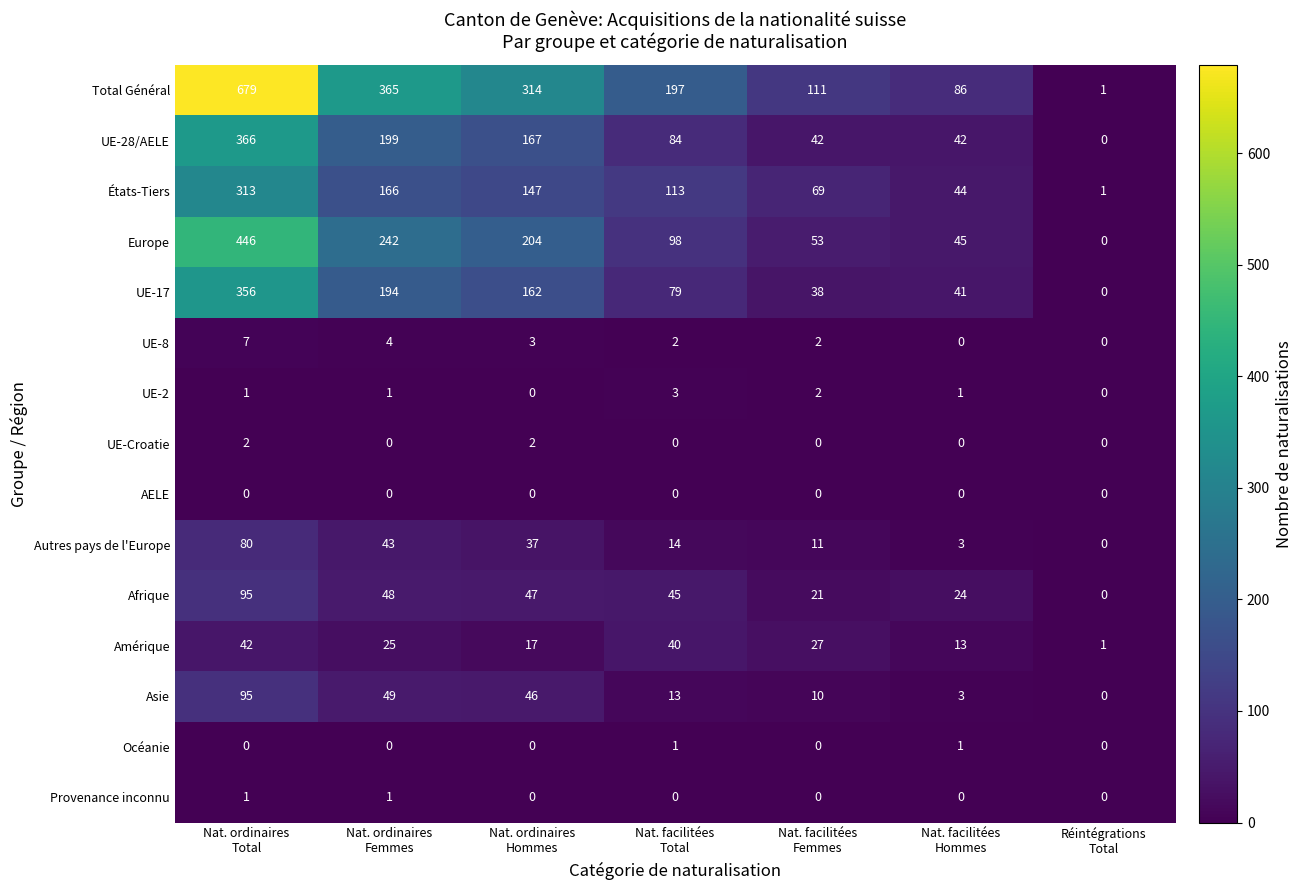

What is the difference between the second highest and second lowest values in the UE-17 series?

156